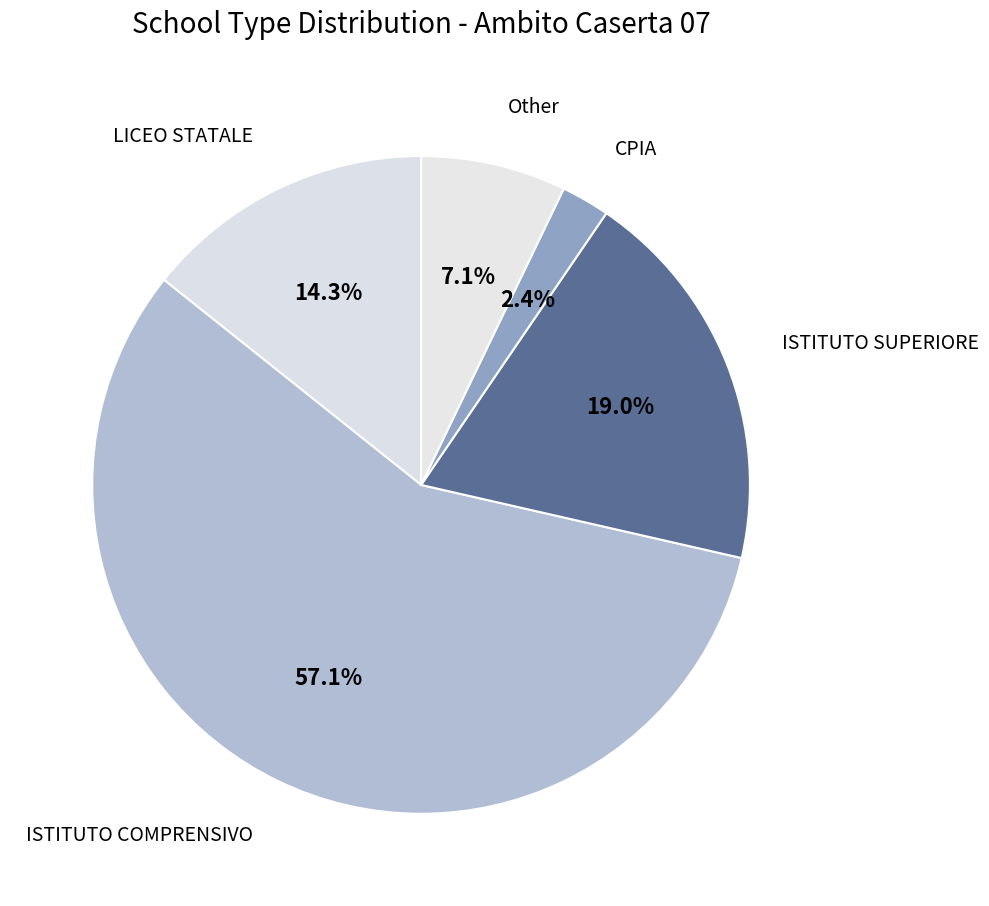

To the nearest percent, what percentage of the pie is LICEO STATALE?

14%